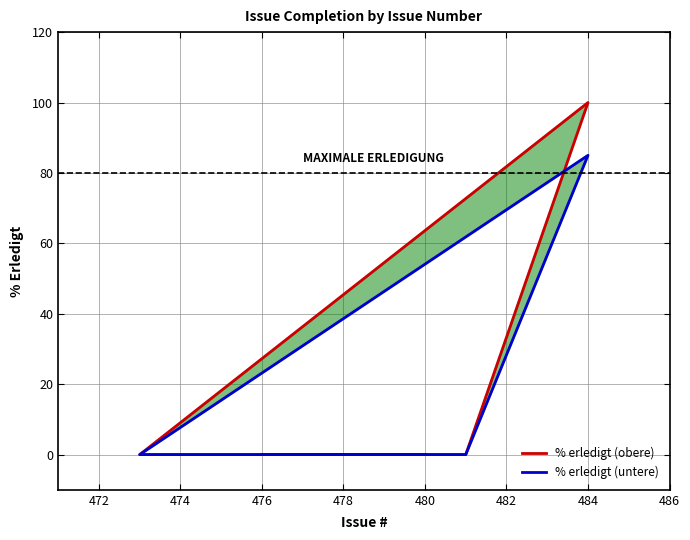

Count the number of categories in the chart.

5